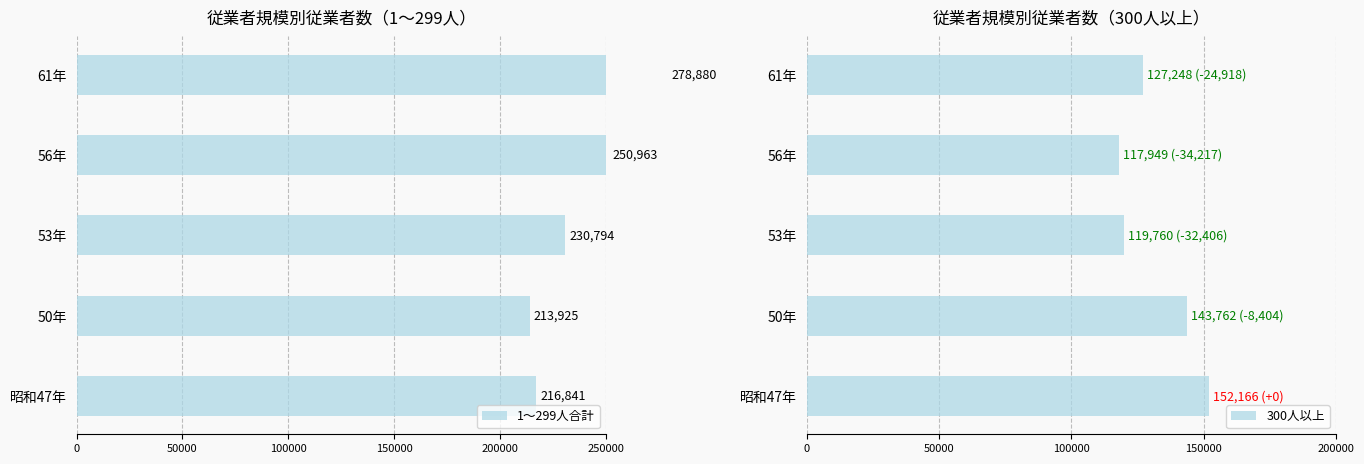

What is the average value of the 300人以上 series?

132177